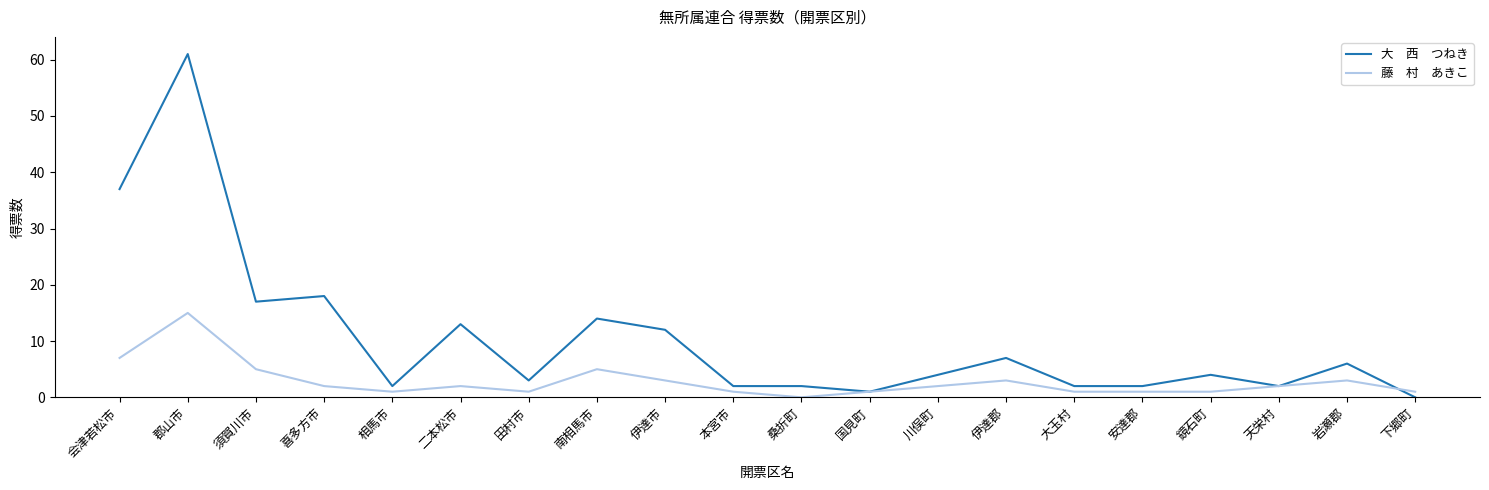

What is the spread (max minus min) of values at 伊達郡?

4